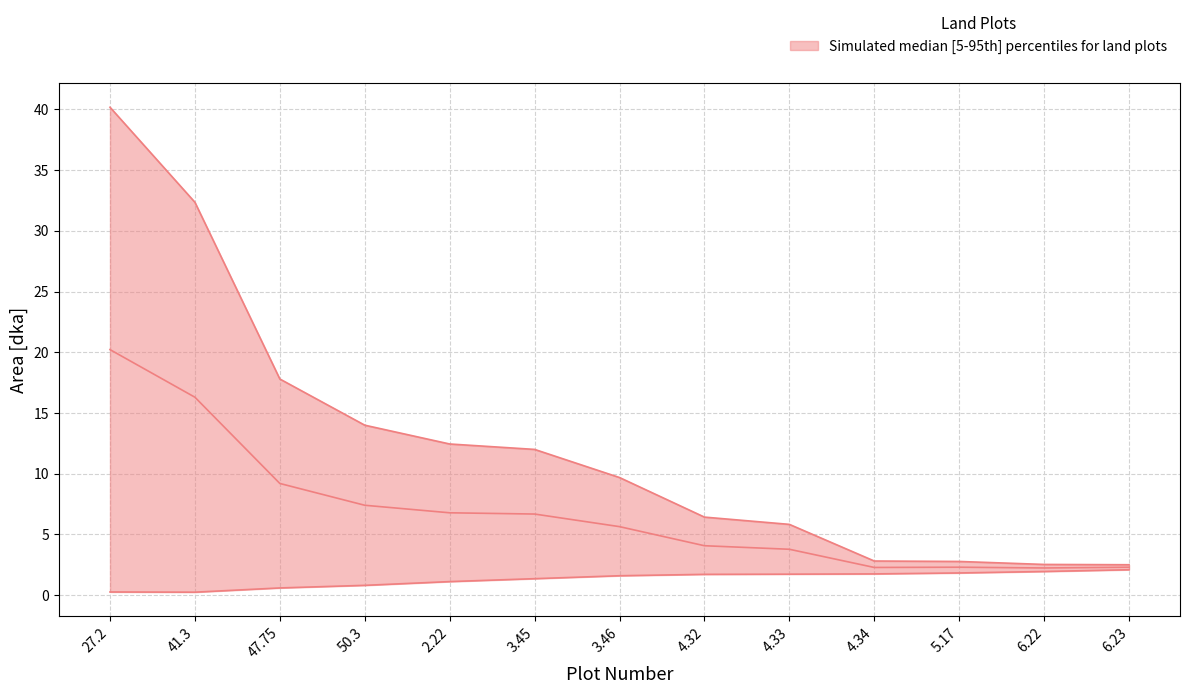

Is the value of upper at 4.33 greater than the value of lower at 5.17?

Yes